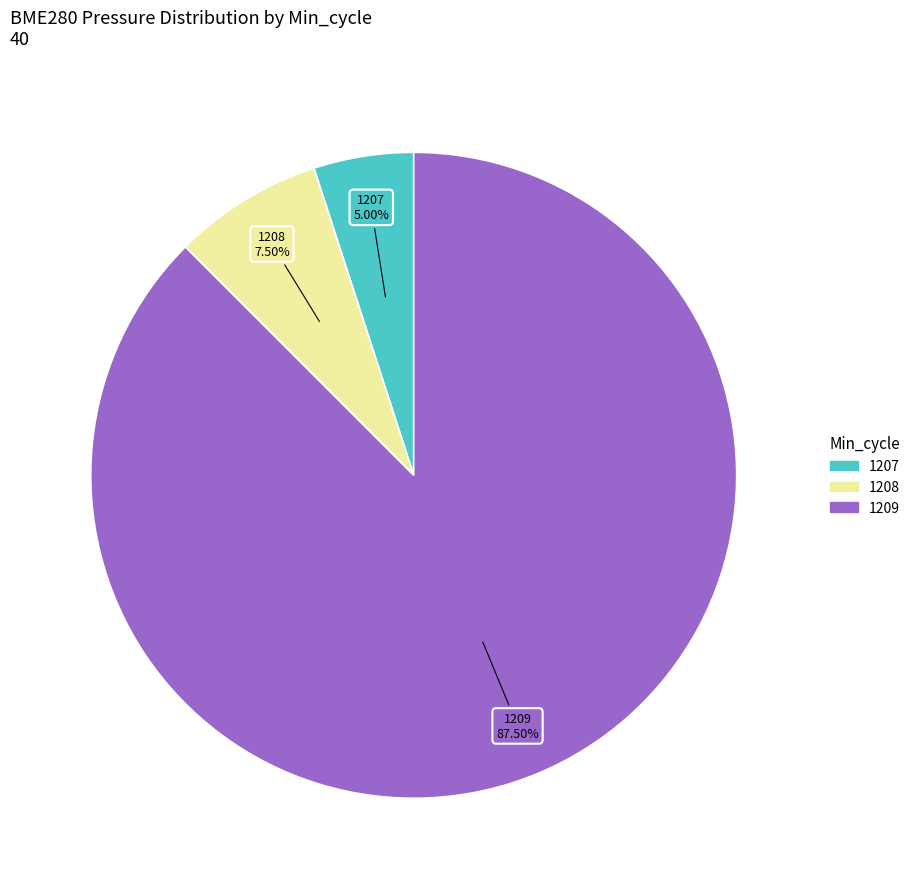

Is there a majority slice in this chart?

Yes